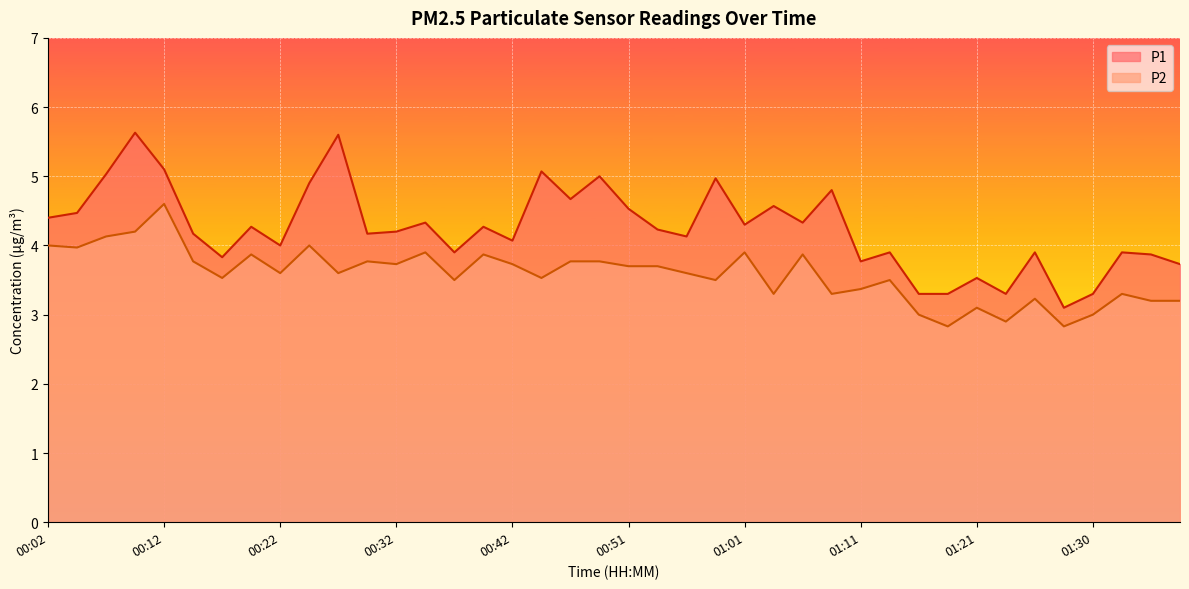

How many lines are shown in the chart?

2